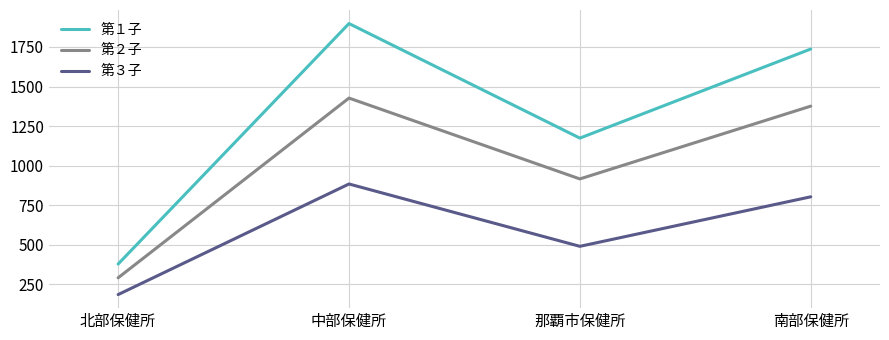

What is the spread (max minus min) of values at 那覇市保健所?

684